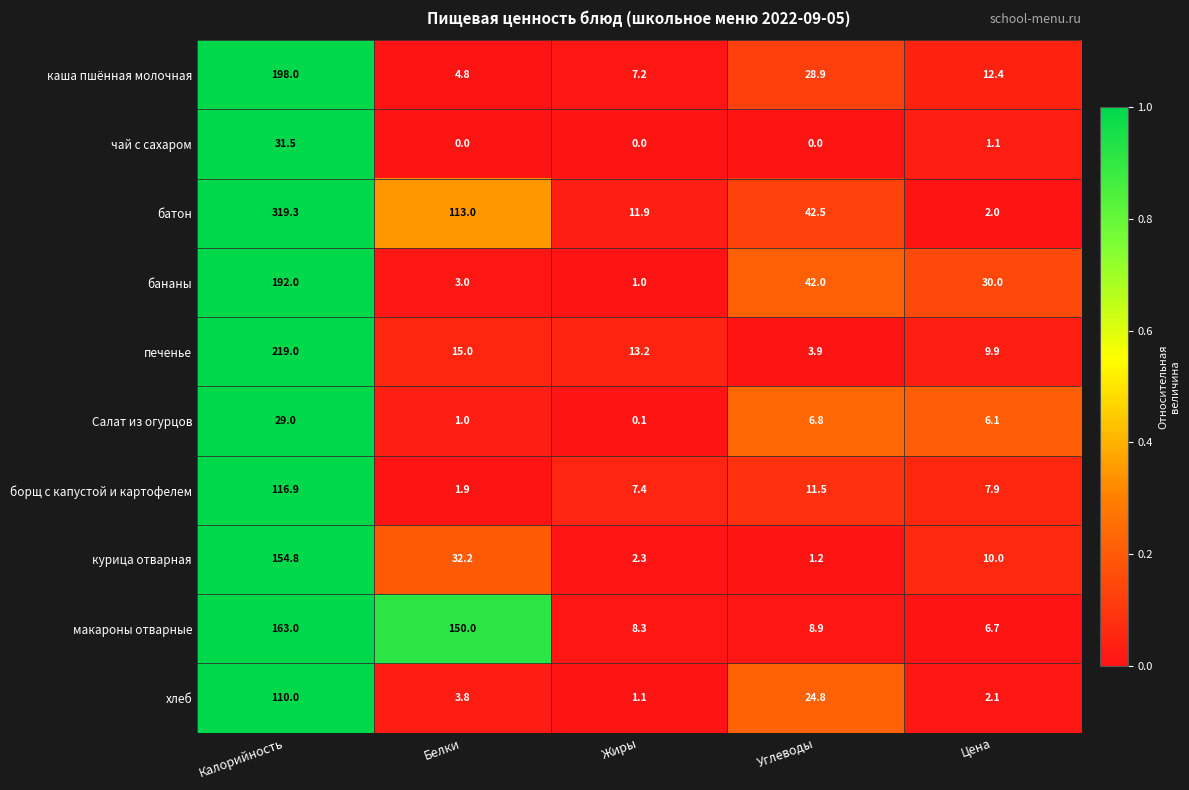

At how many categories does at least one series exceed 0?

5